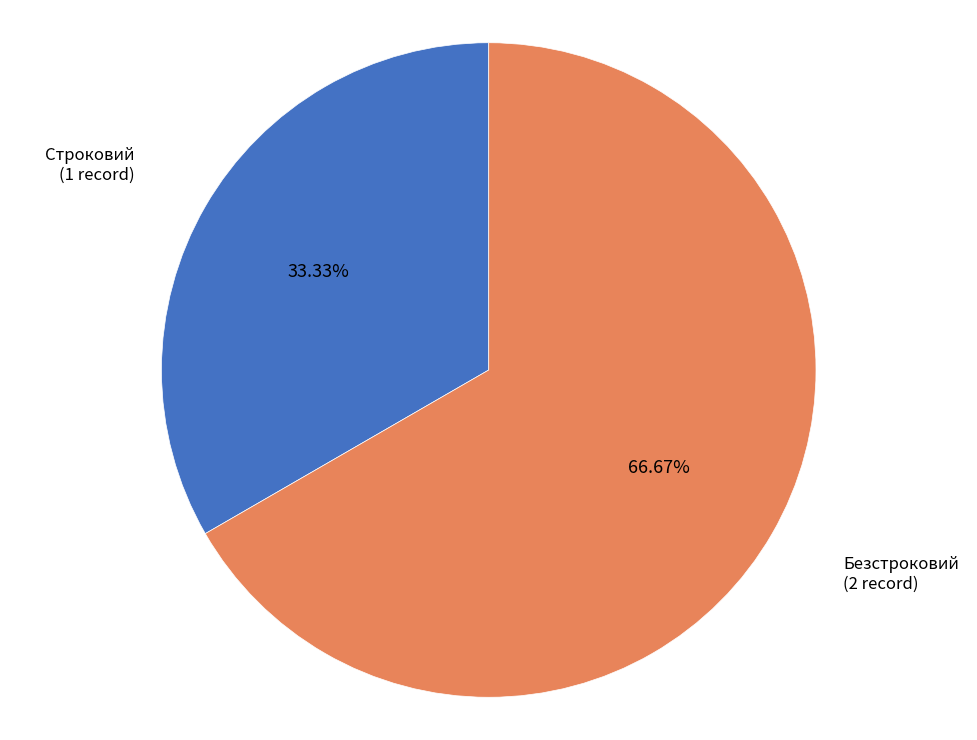

Is there any slice that represents more than half of the pie?

Yes